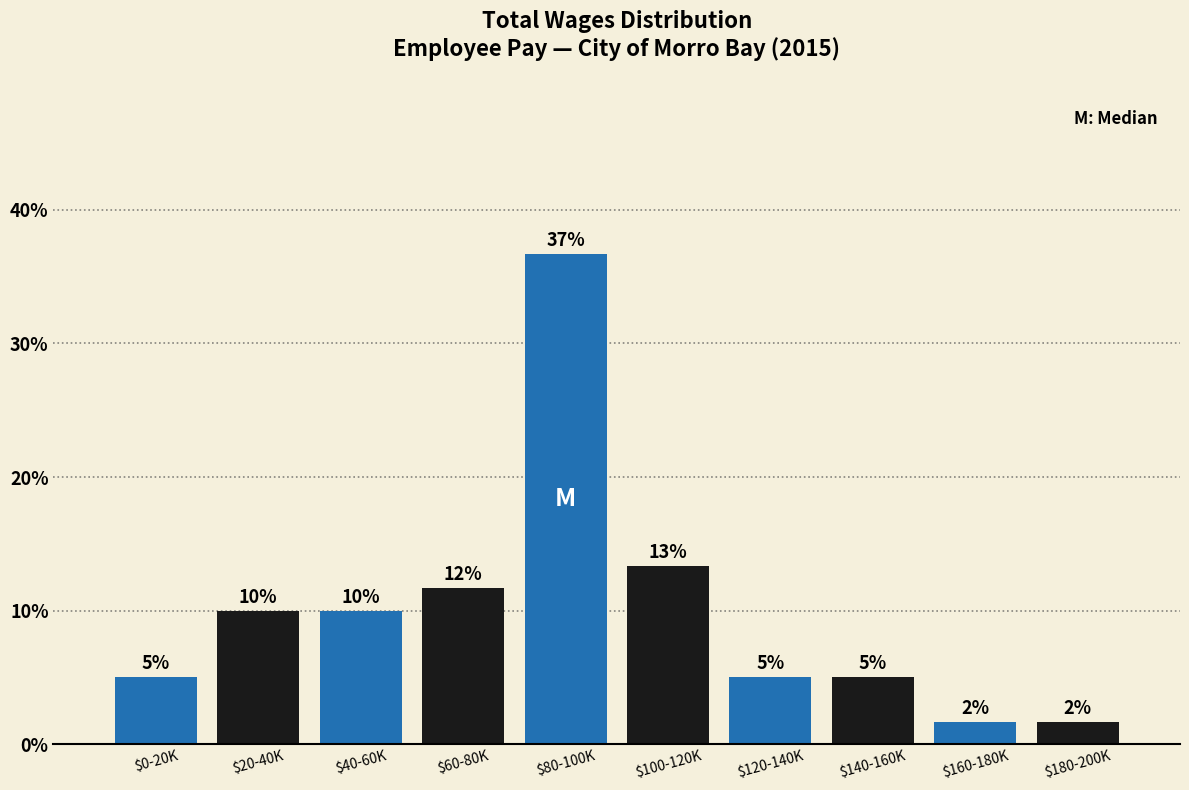

True or false: the data shows 10.0 at $20-40K.

True